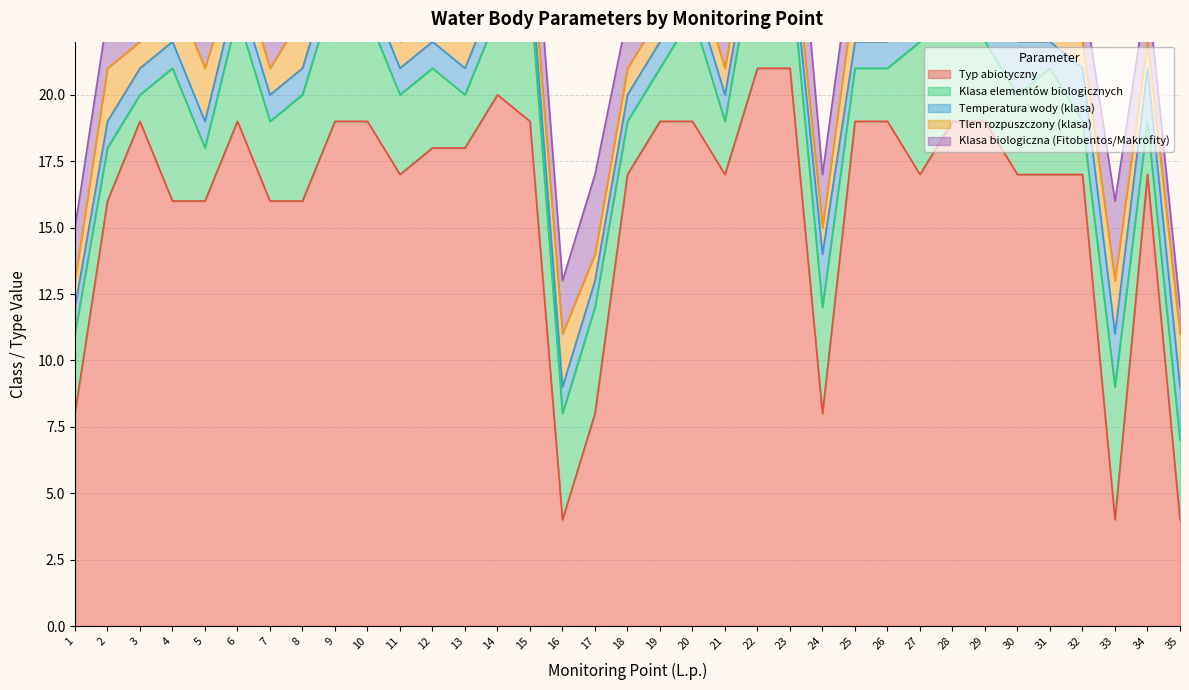

Which series has the largest range (max minus min)?

Typ abiotyczny